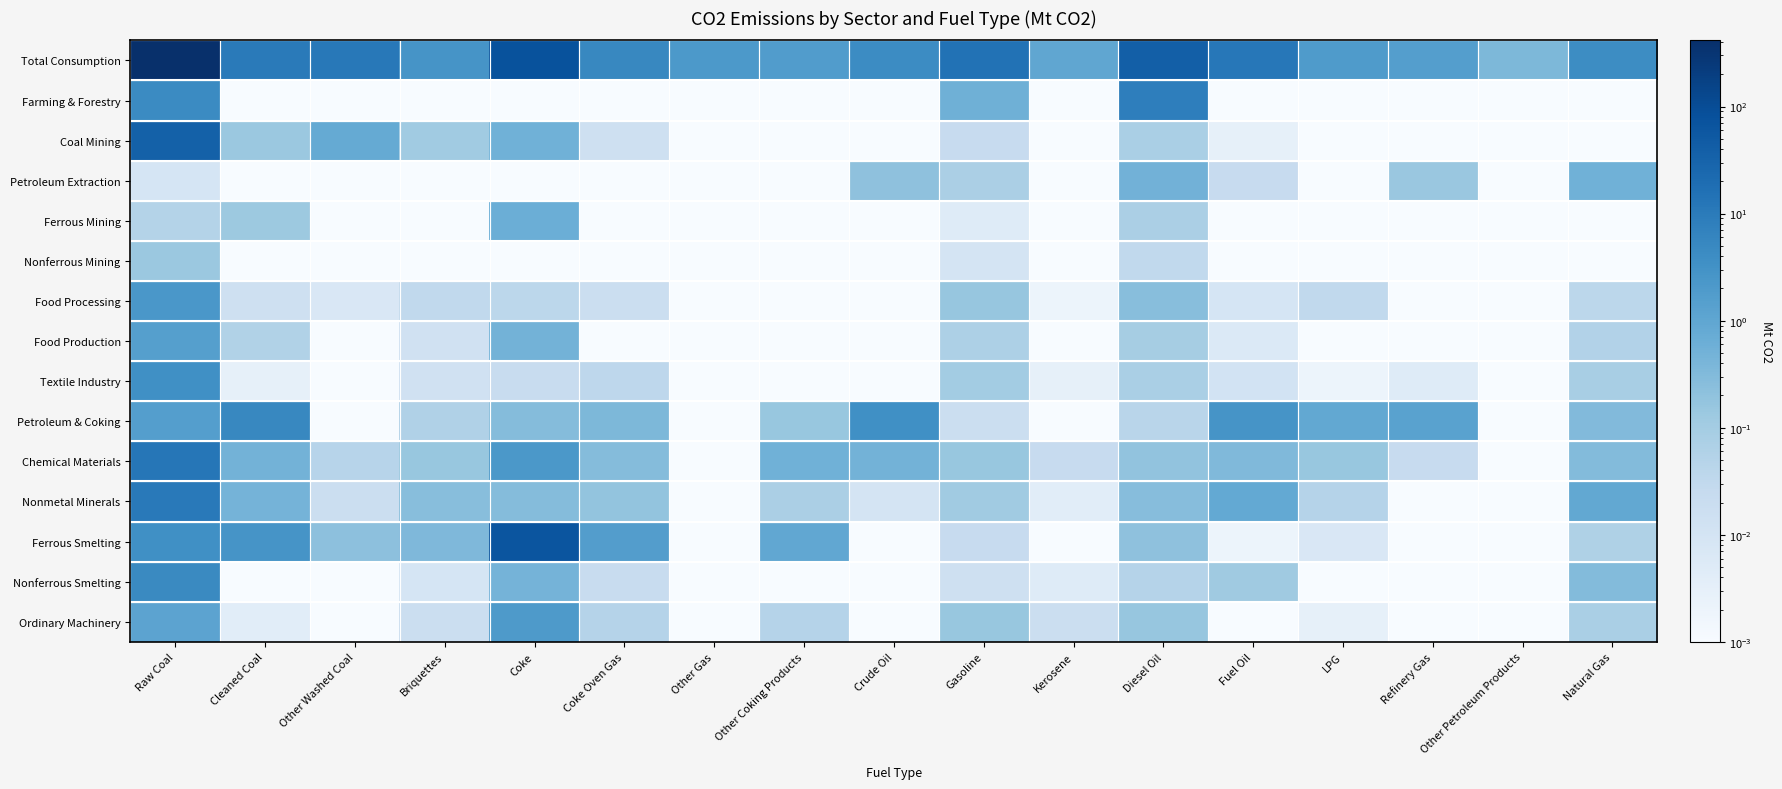

How many data points does each series have?

17